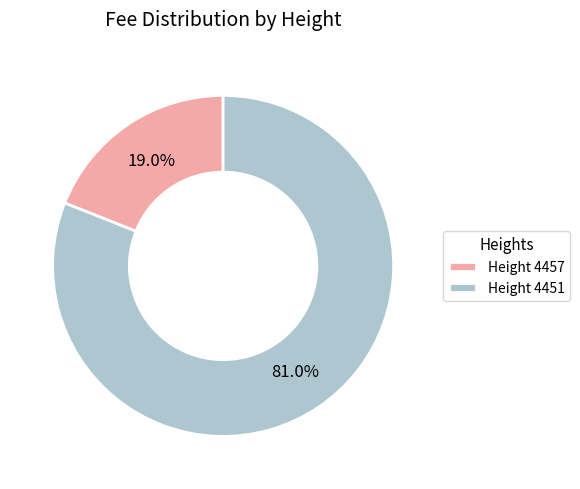

How many slices are in this pie chart?

2